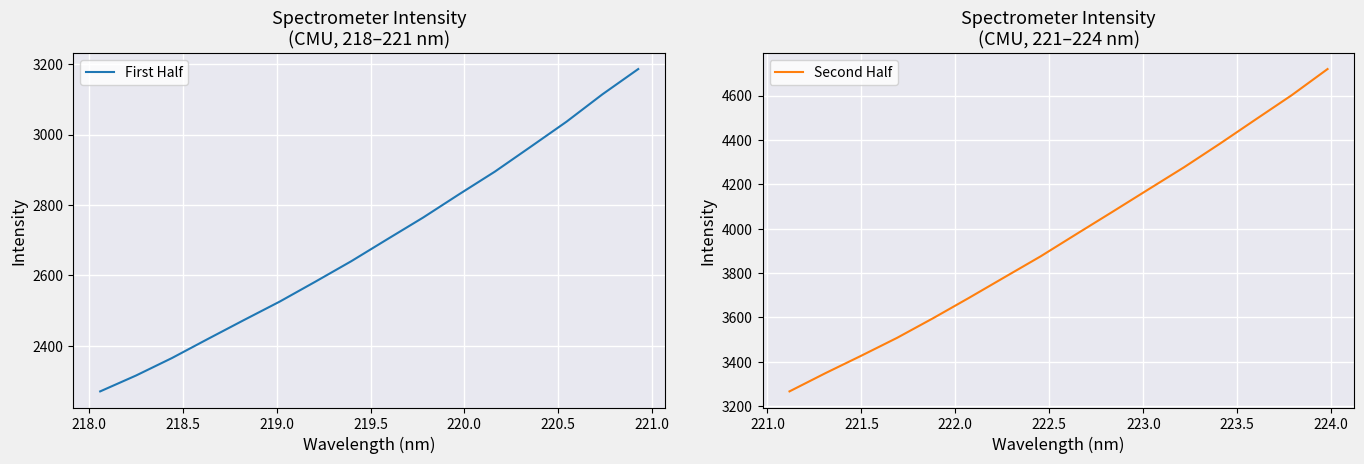

True or false: First Half and Second Half cross at least once.

False